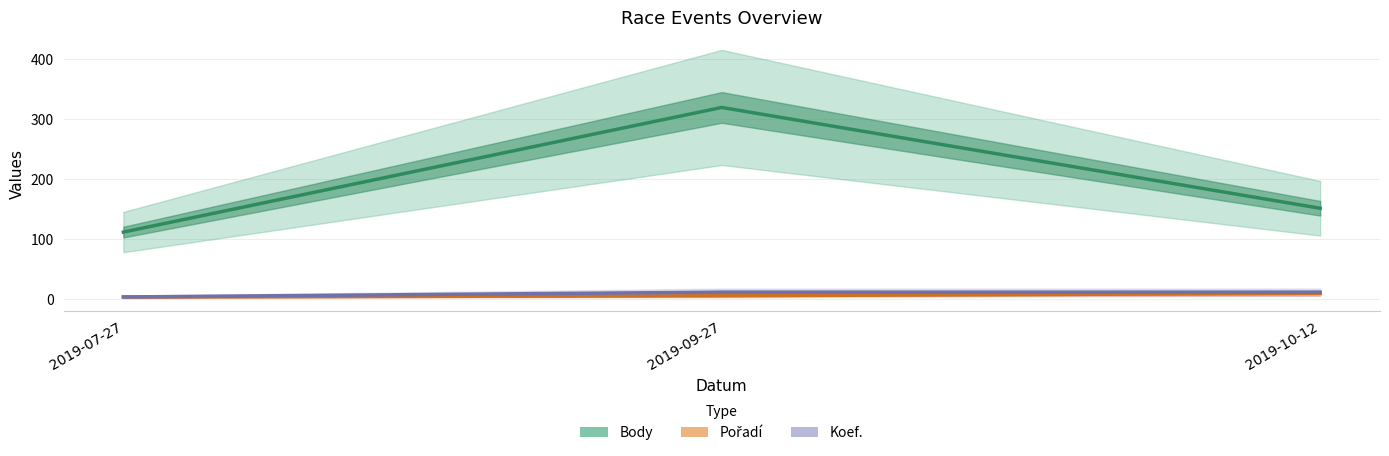

What are all the series names shown in the legend?

Body, Pořadí, Koef.